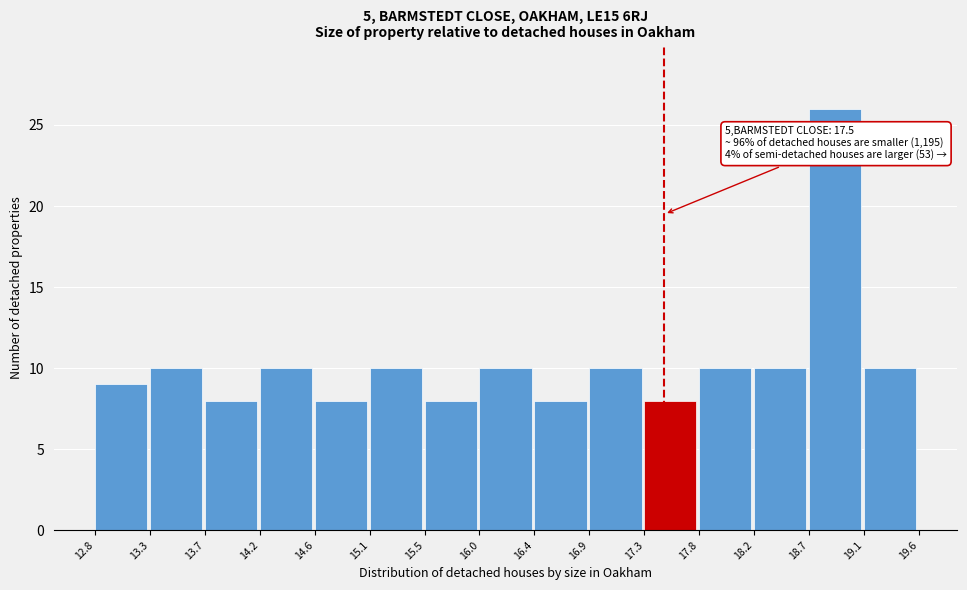

Over which range of the x-axis is the bar tallest?

18.7 to 19.1